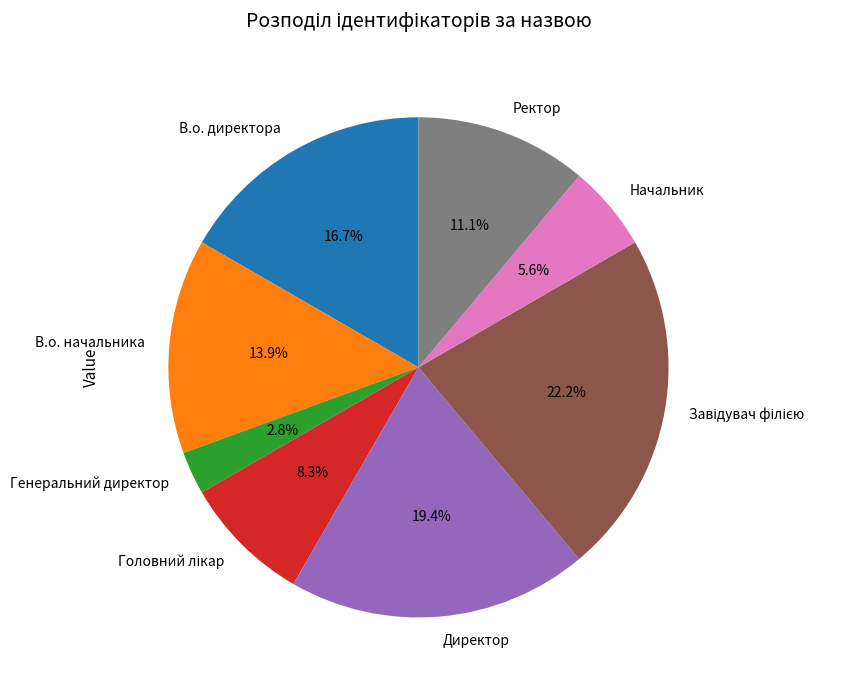

Is there a majority slice in this chart?

No